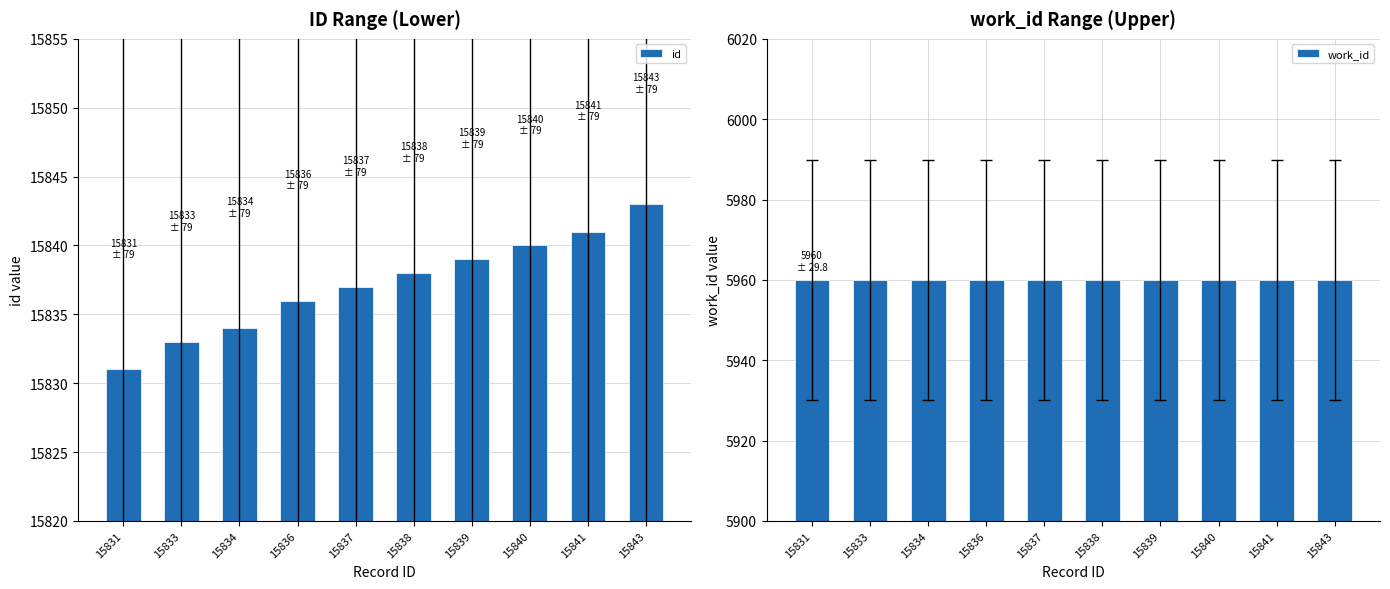

What is the total value across all series at 15839?

21799